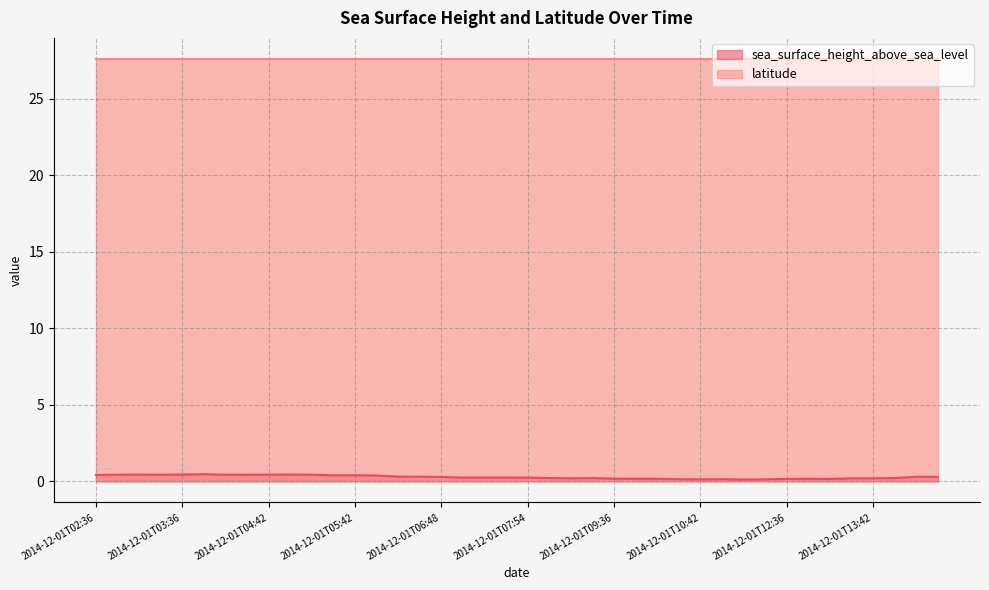

What is the label of the 33rd point from the right?

2014-12-01T04:36